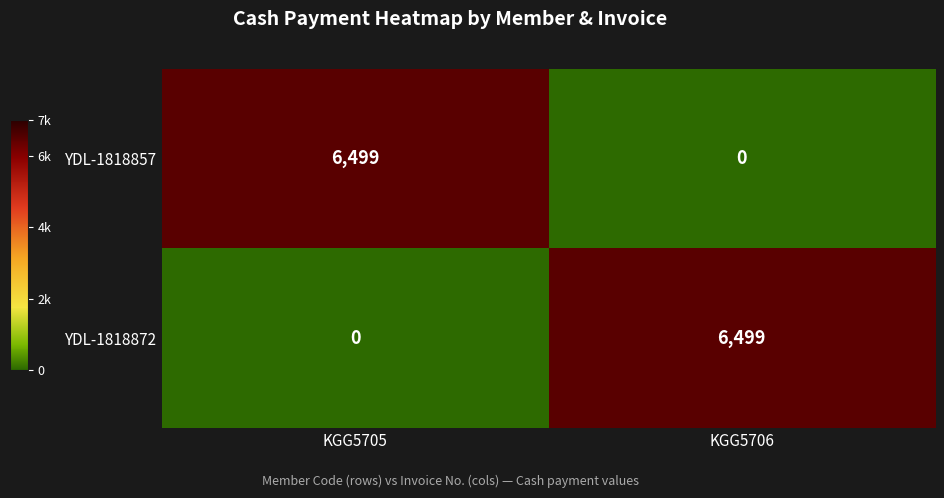

Count the number of categories in the chart.

2